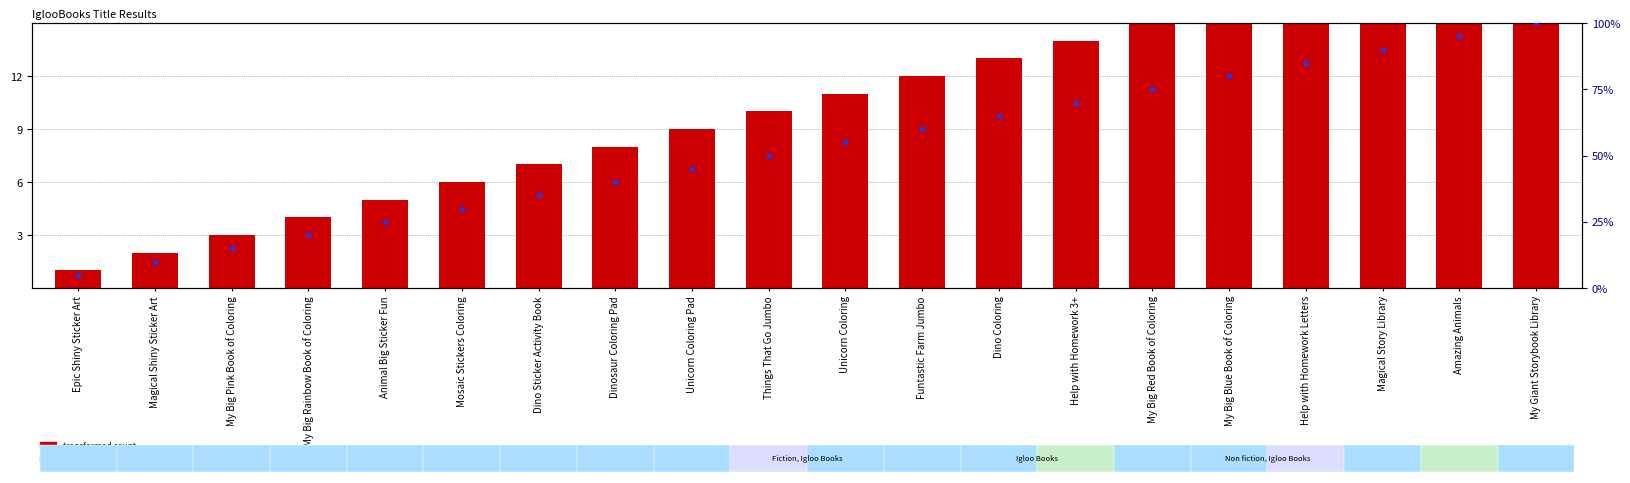

At which category is the sum across all series the highest?

My Giant Storybook Library